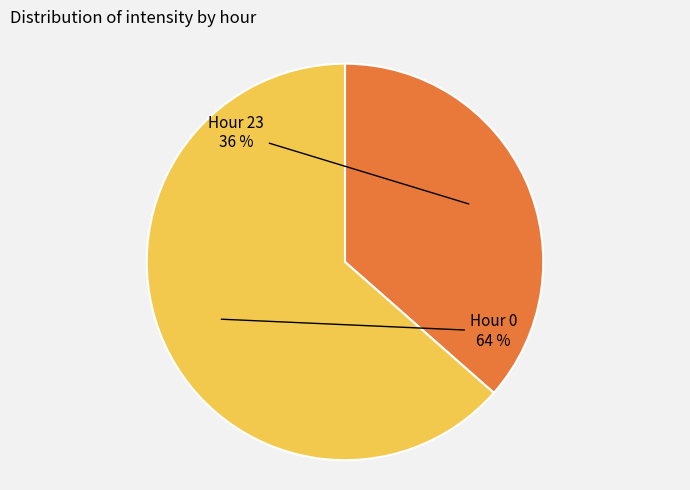

Which category has the biggest portion of the pie?

Hour 0